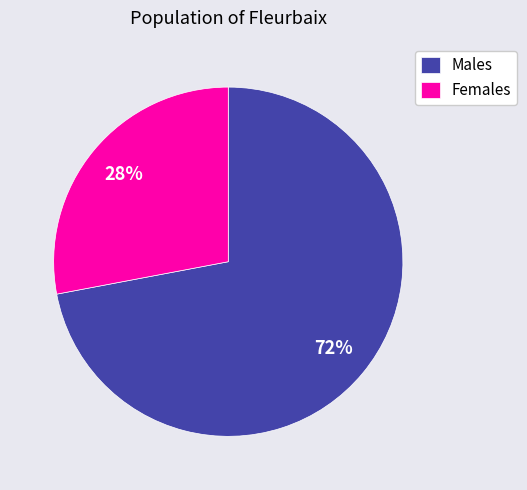

Approximately how many times larger is the value at Females compared to Males?

0.4